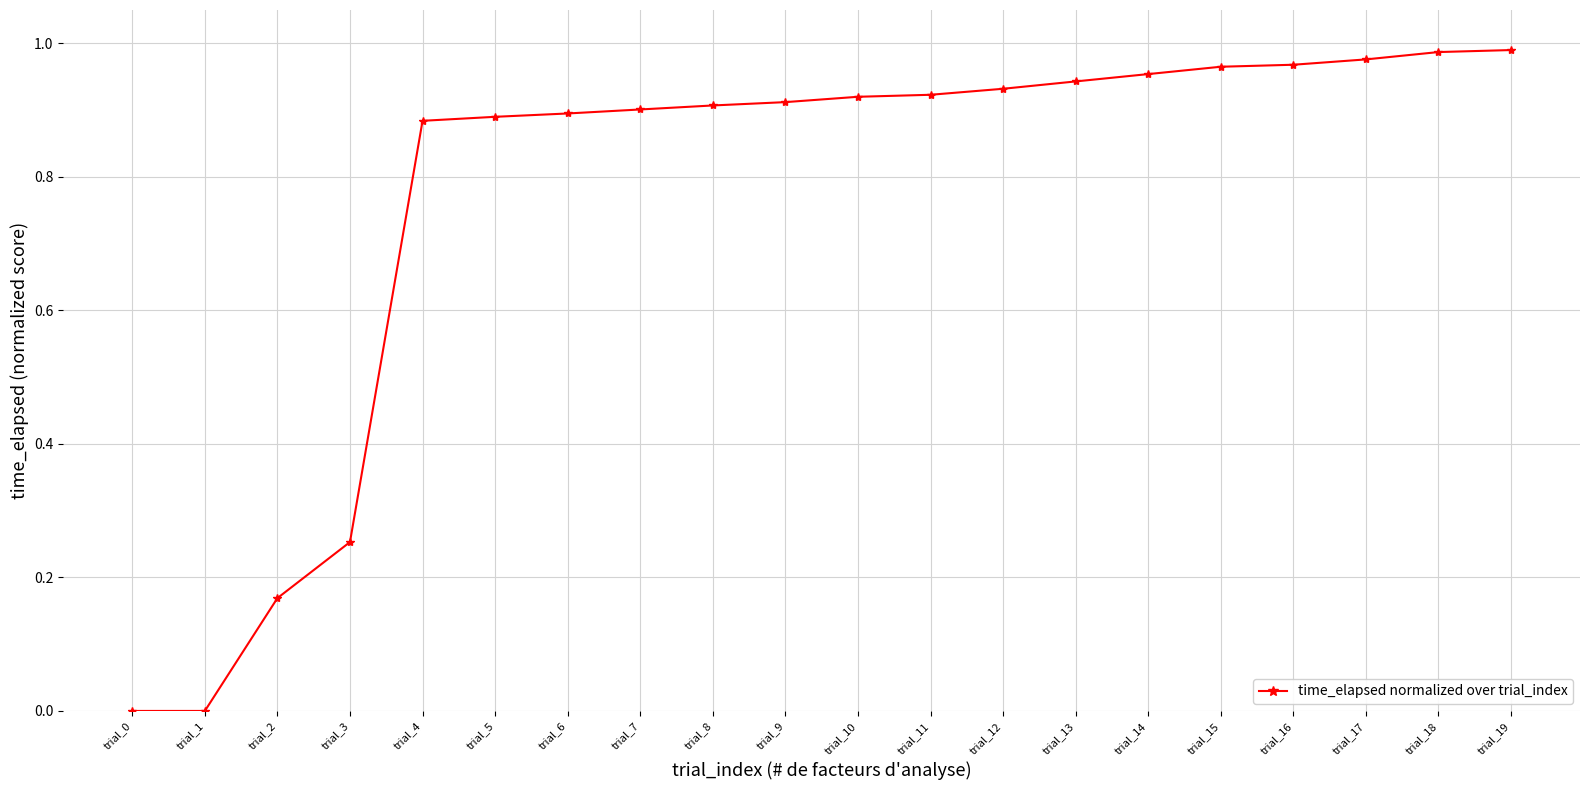

What is the change in value from trial_3 to trial_15?

+0.7